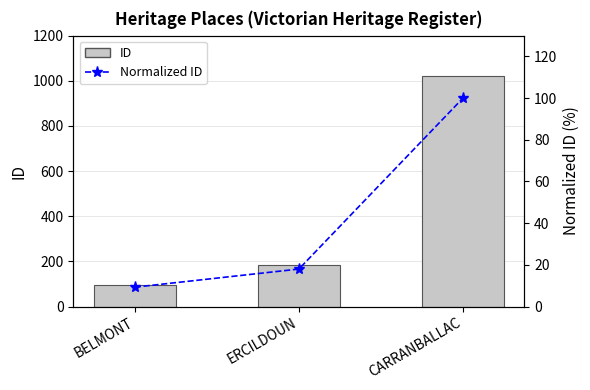

What is the total value across all series at BELMONT?

104.3